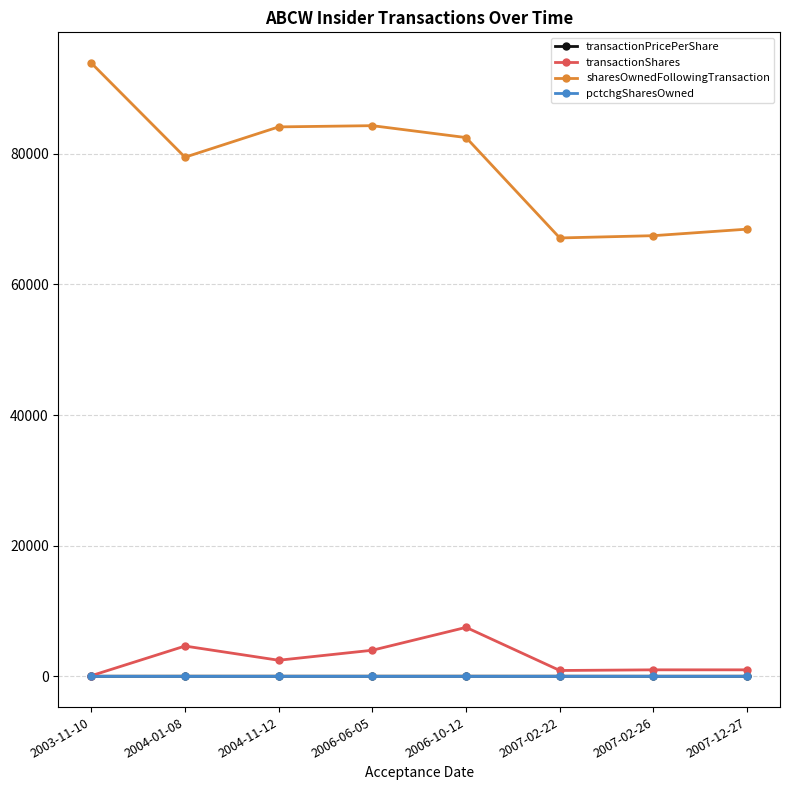

What is the difference between the highest and lowest values at 2006-06-05?

84308.0